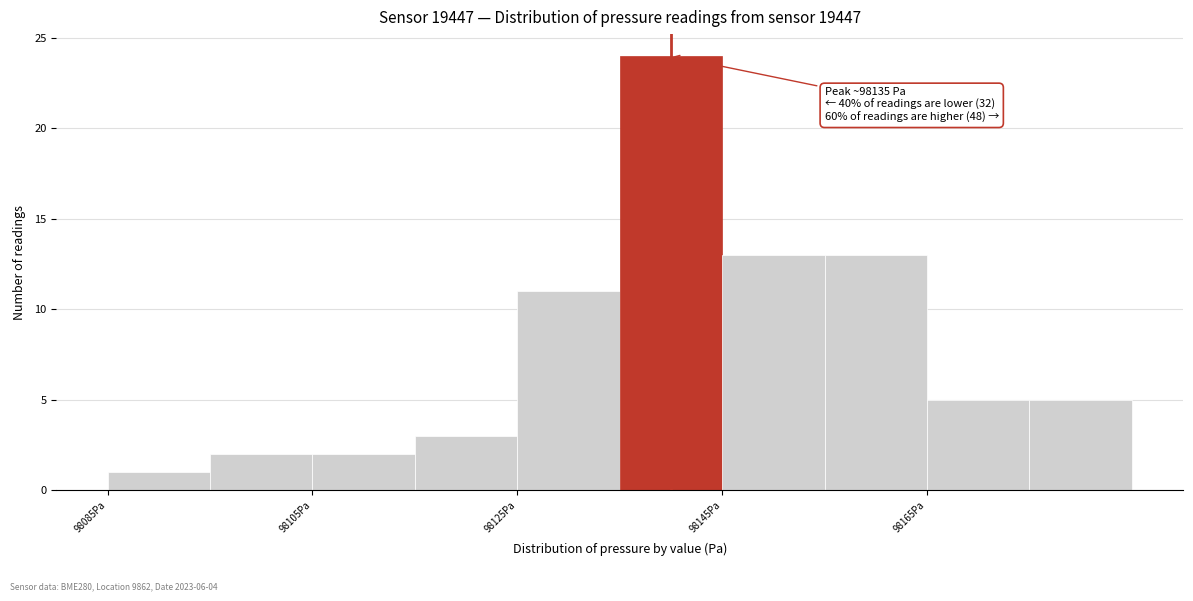

Which range on the x-axis has the tallest bar?

98135 to 98145